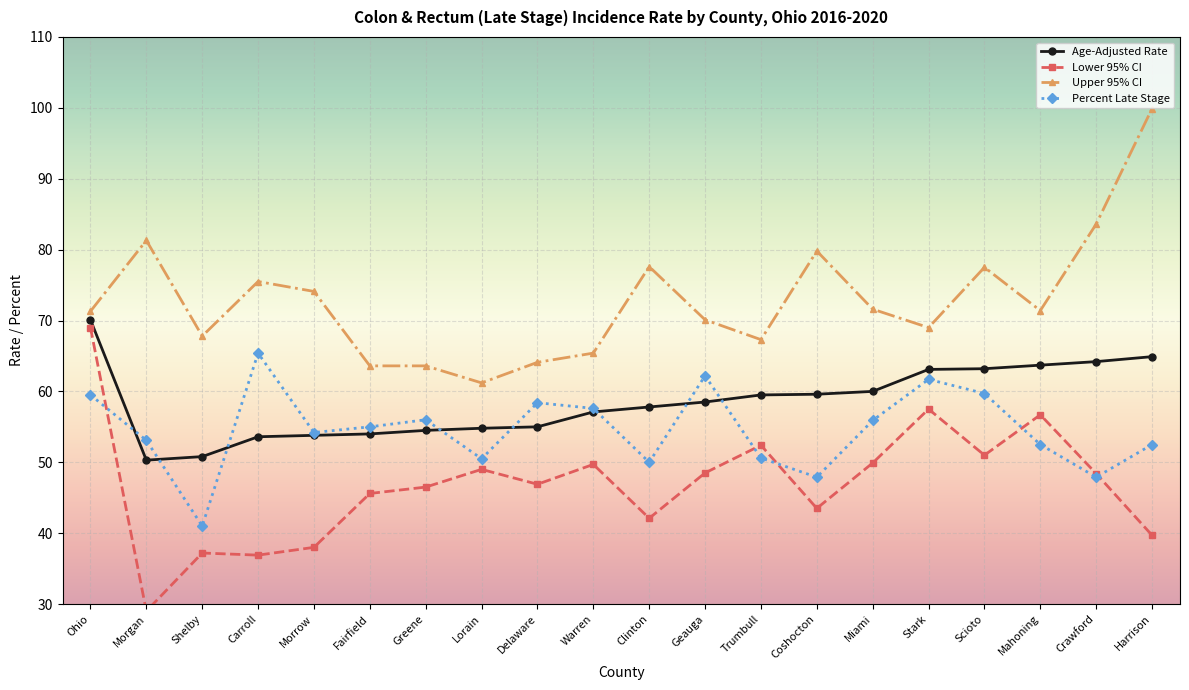

True or false: Age-Adjusted Rate has more than 2 interior local peaks.

False